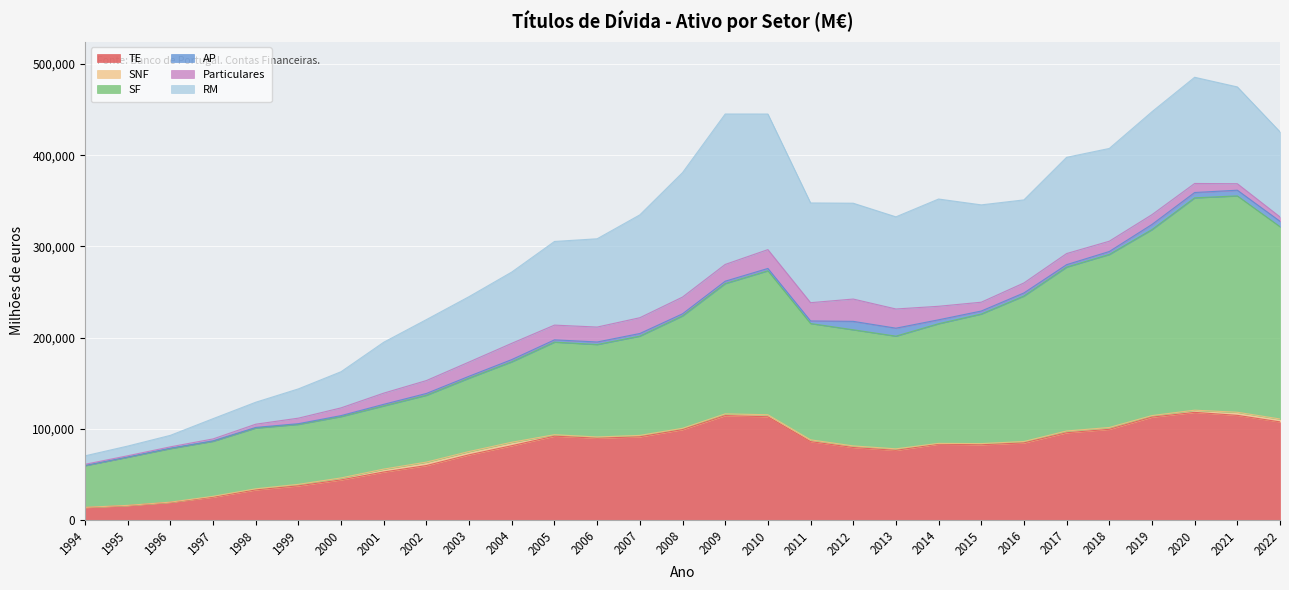

Which series has the largest total across all categories?

SF-Ativo